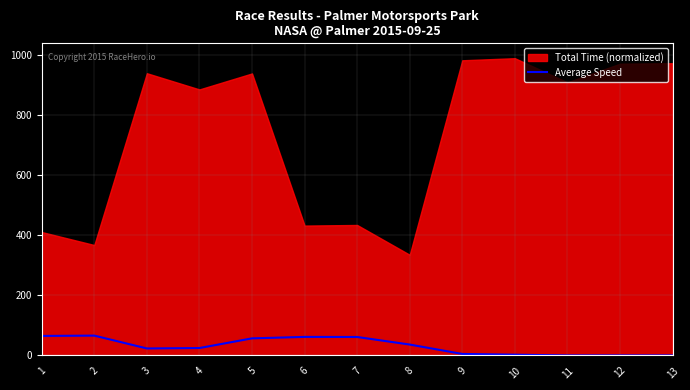

What is the maximum value for Average Speed?

66.0